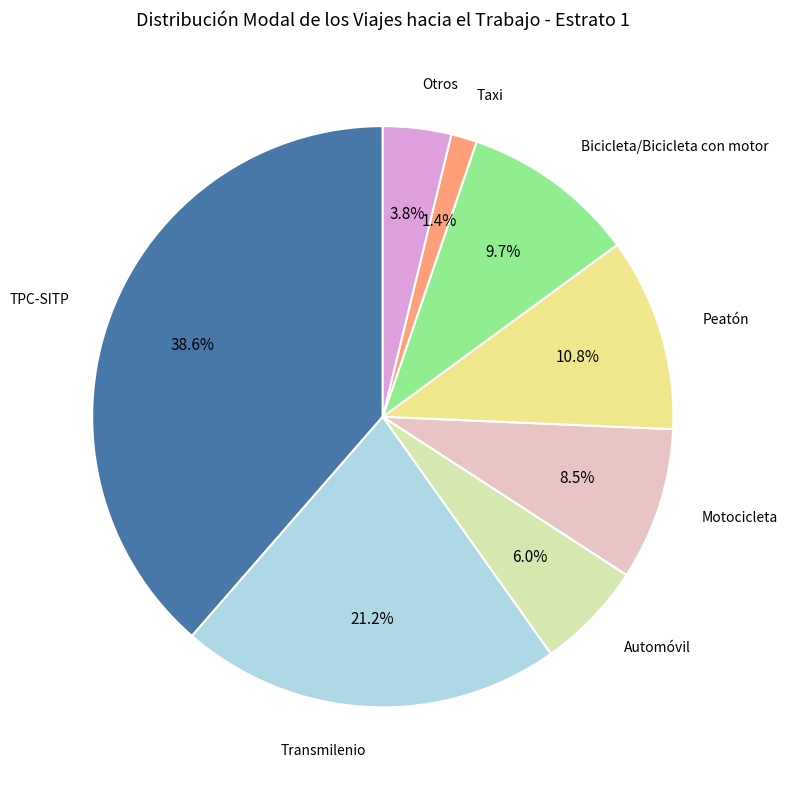

Is there a majority slice in this chart?

No